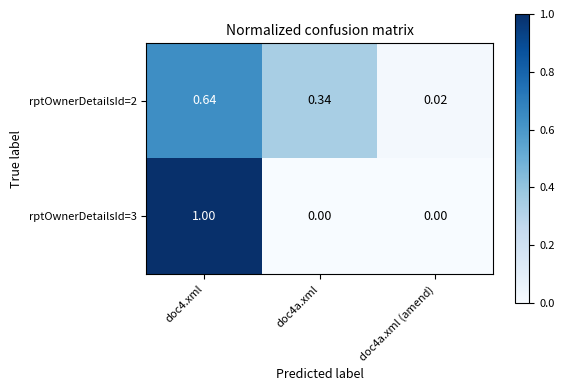

Count the number of categories in the chart.

3